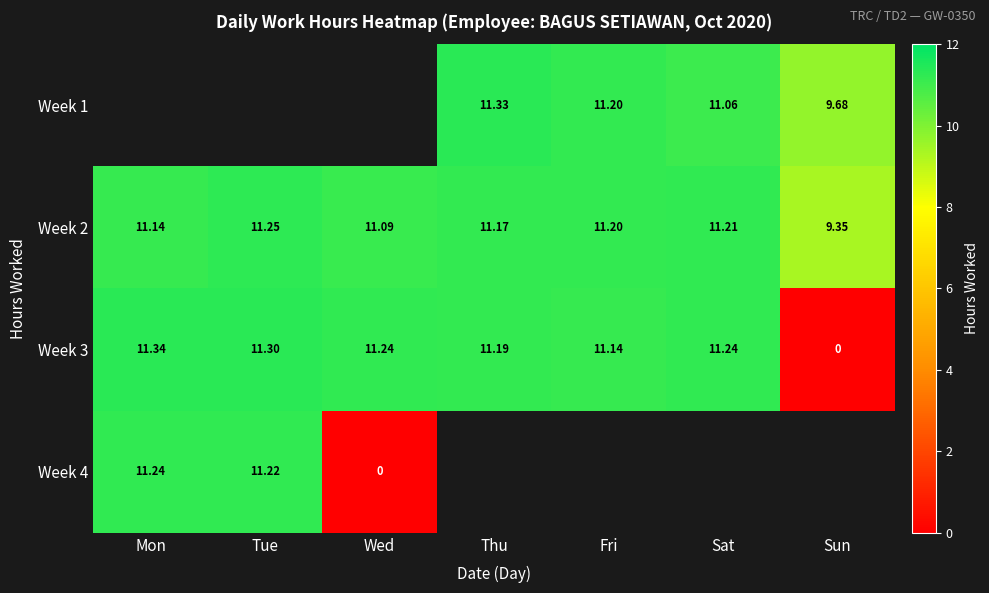

What is the average value of the Week 3 series?

9.6